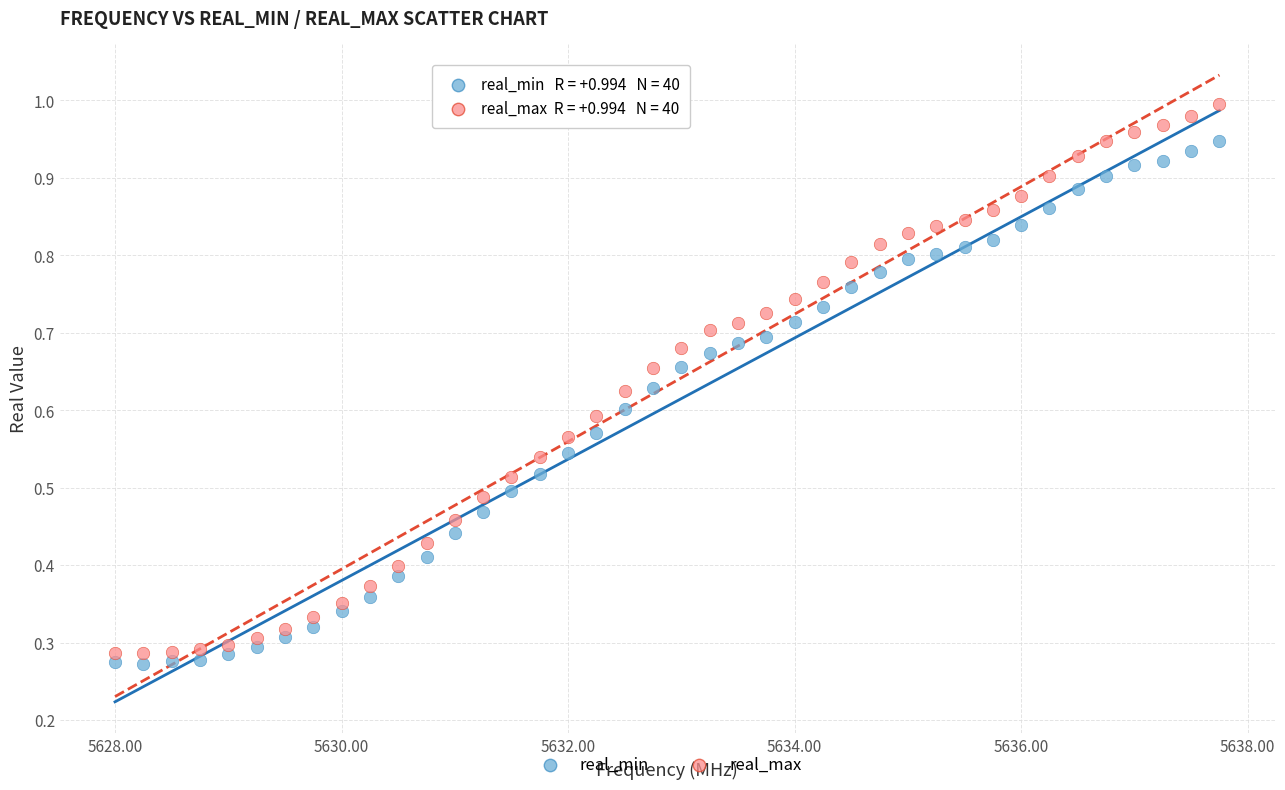

Across all data points, what is the range of X values (max minus min)?

9.8